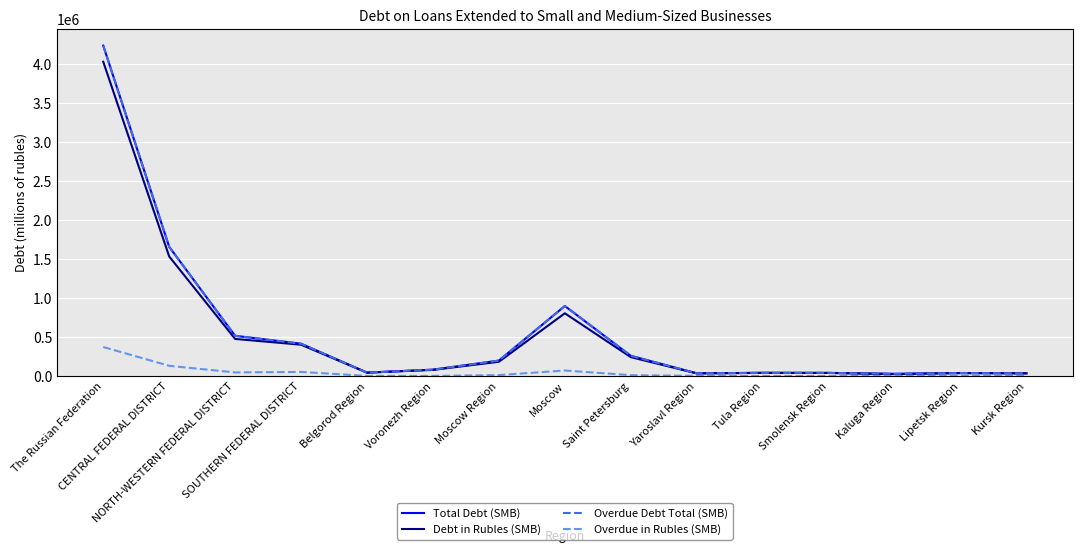

At which category does Overdue in Rubles (SMB) reach its first local valley?

NORTH-WESTERN FEDERAL DISTRICT